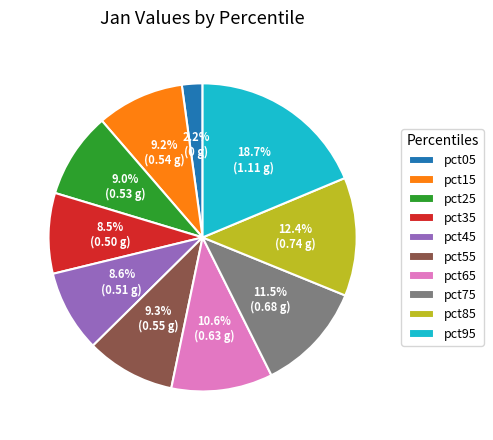

Do pct75 and pct25 together represent more than half of the pie?

No